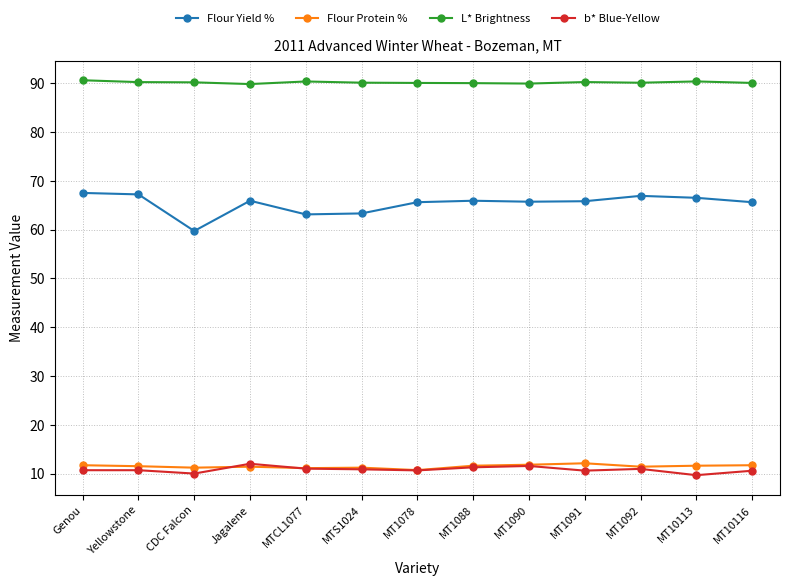

True or false: L* Brightness has more than 0 interior local peaks.

True